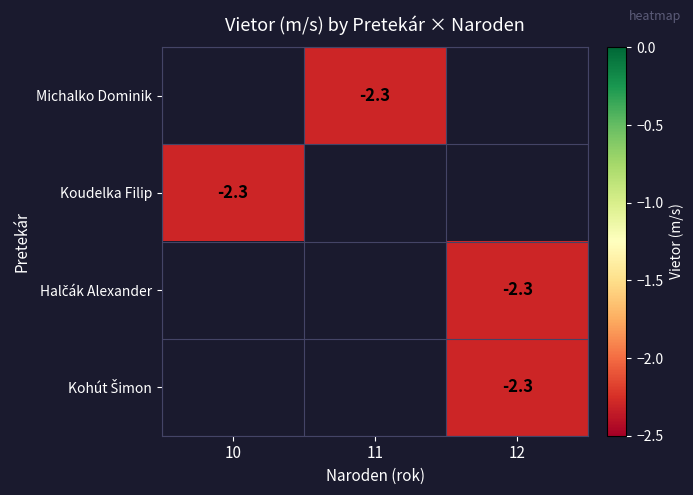

Count the number of data series in this chart.

4